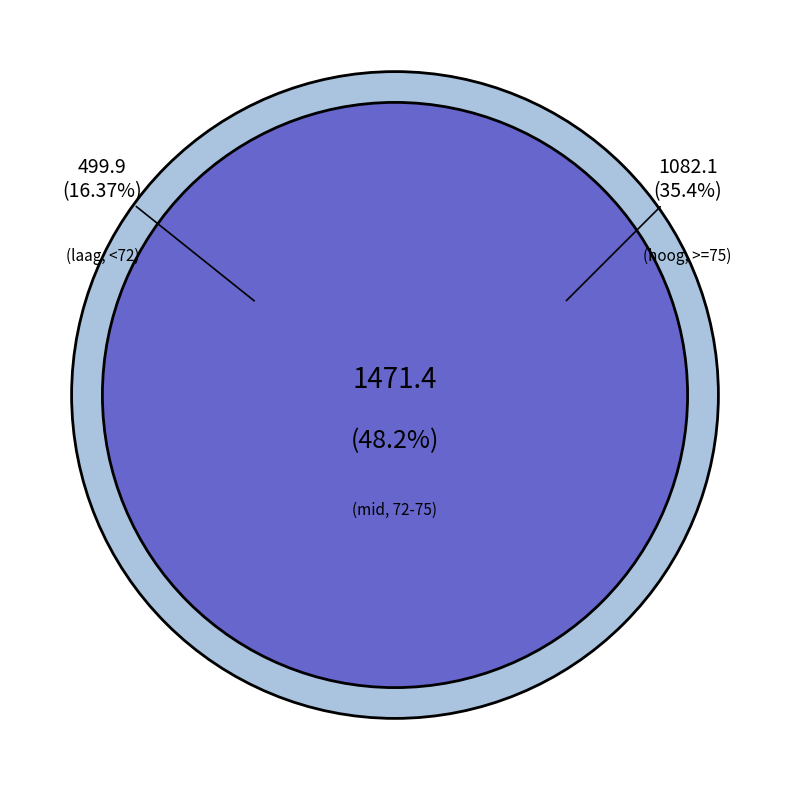

The 2025-08-04 slice represents 1% of the pie. True or false?

False